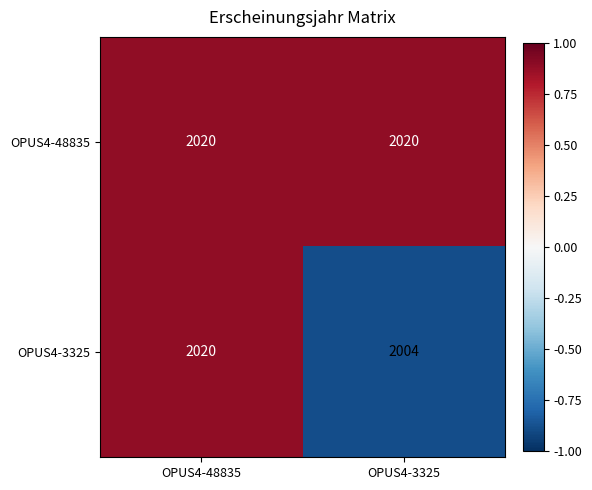

Is it true that OPUS4-3325 equals 2004 at OPUS4-3325?

True